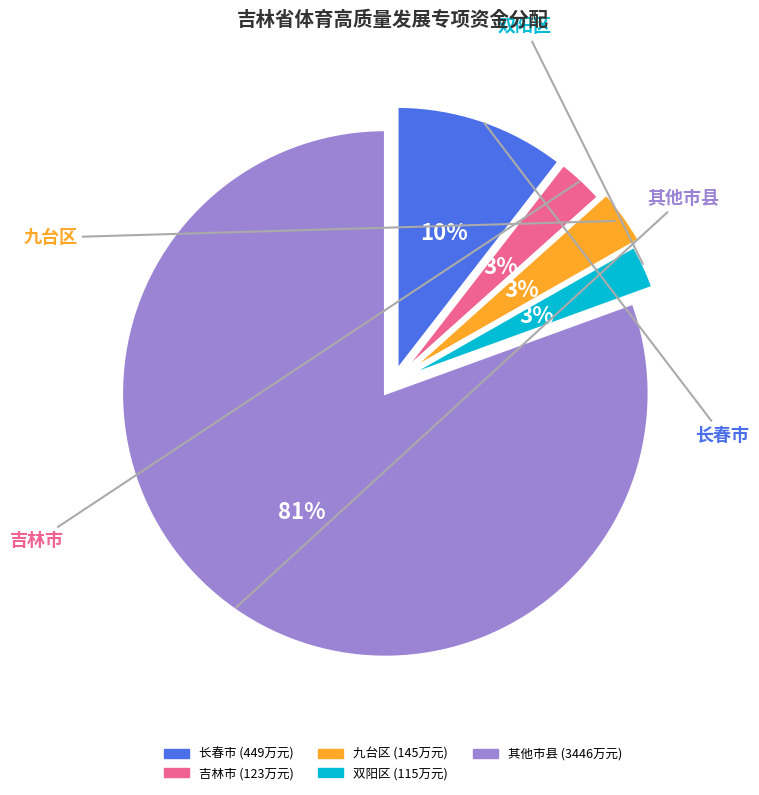

To the nearest percent, what is the difference between the largest and smallest slice percentages?

78%